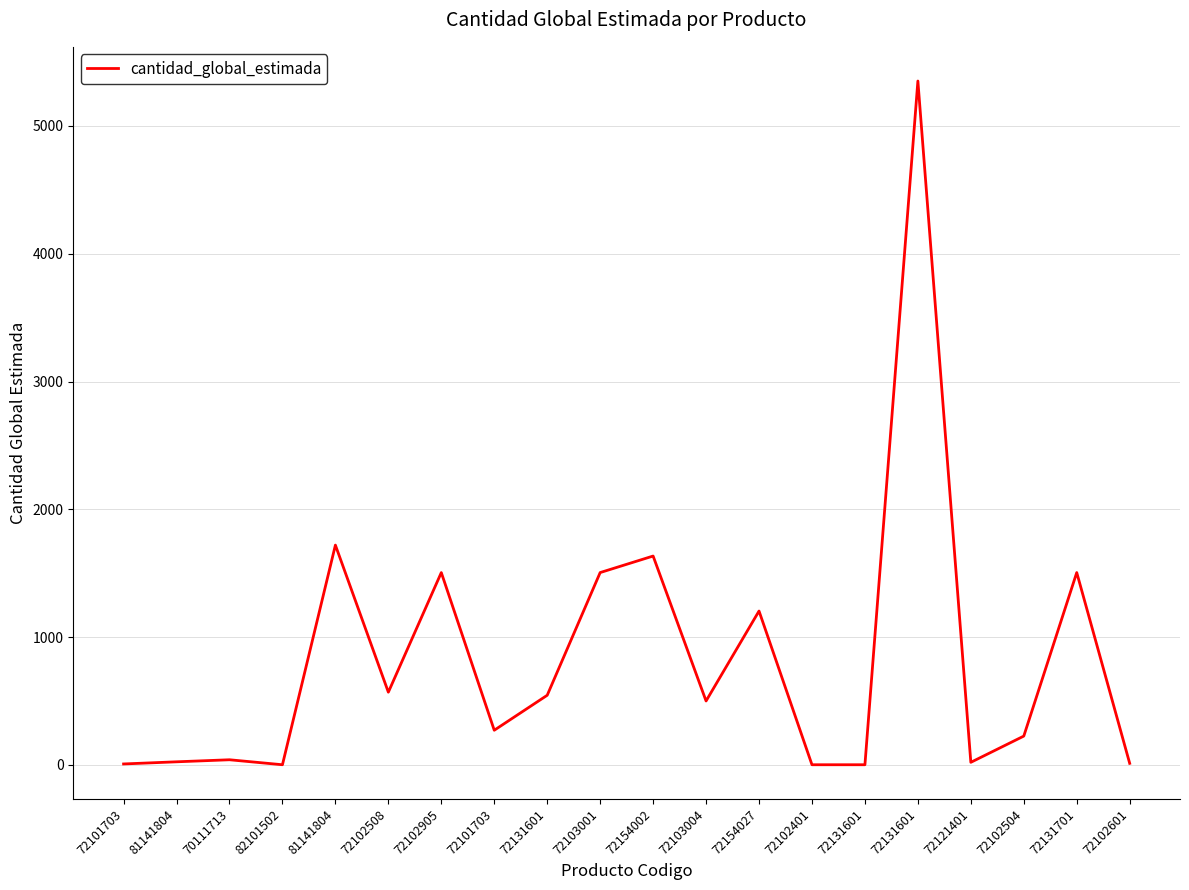

What is the value of the 9th point from the left?

544.8